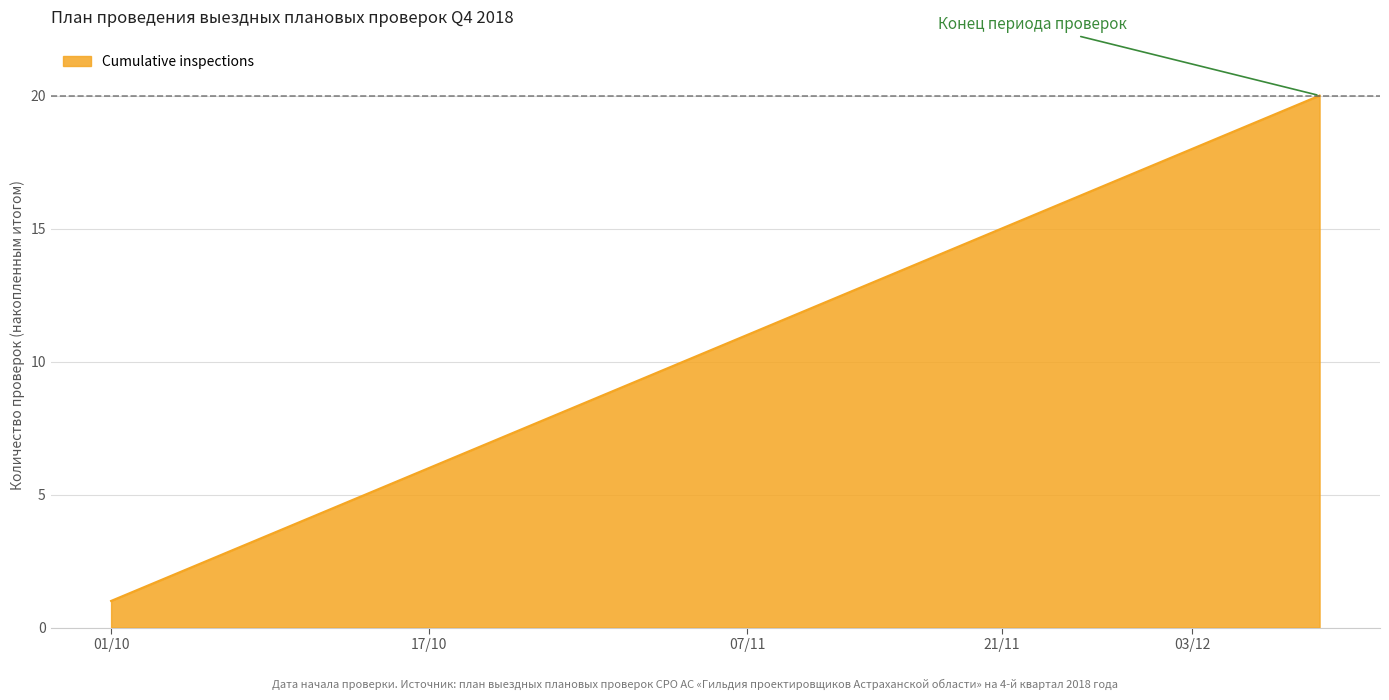

What is the maximum value shown in the chart?

20